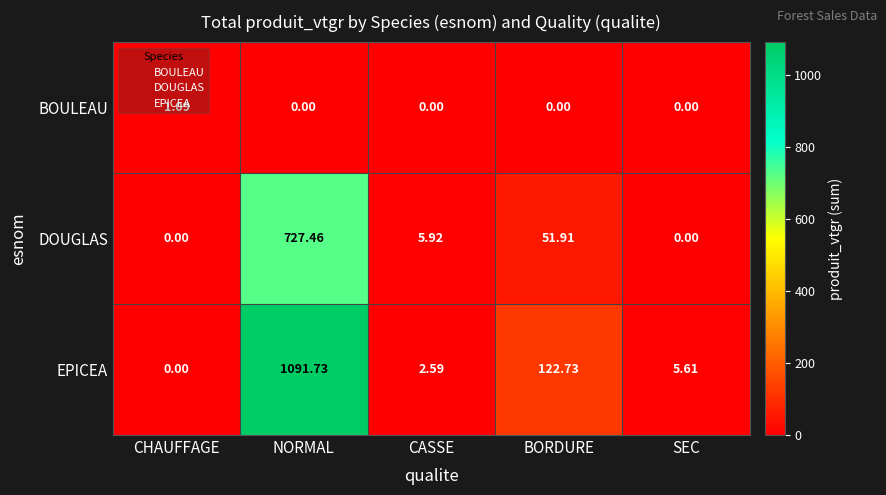

How many data points in BOULEAU are above 0?

1